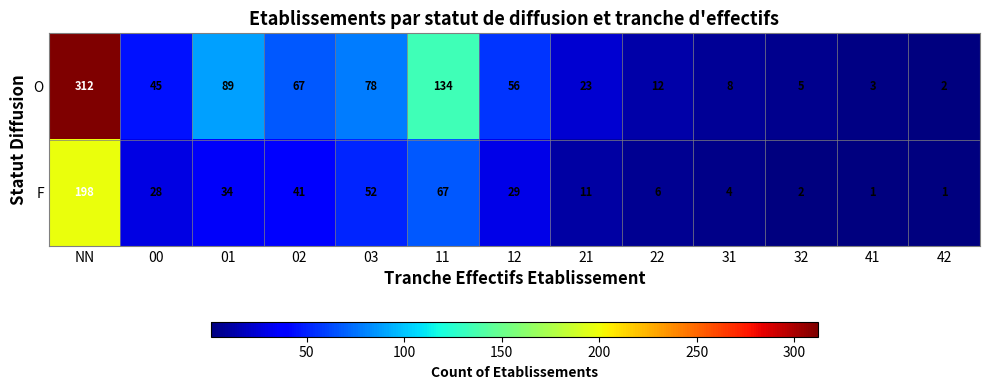

The O series shows 67 at 02. True or false?

True